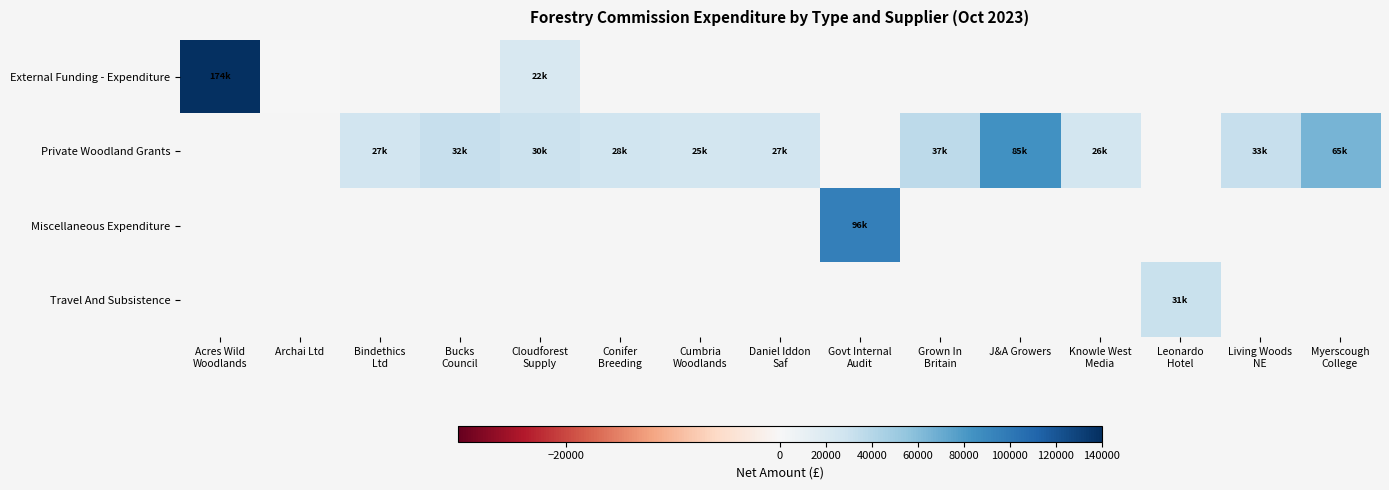

Which series changed the most between Bindethics Ltd and Knowle West Media?

Private Woodland Grants